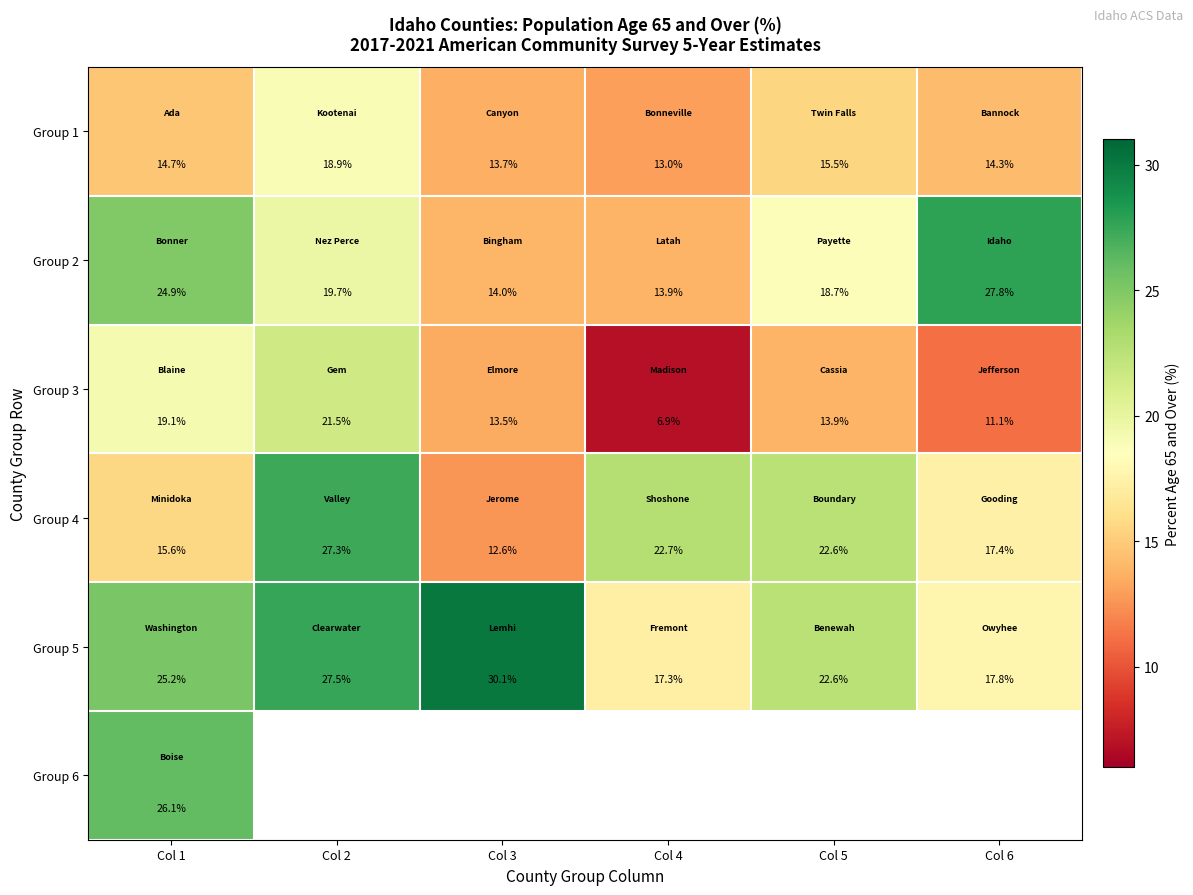

How many data points in Group 5 are less than 25?

3